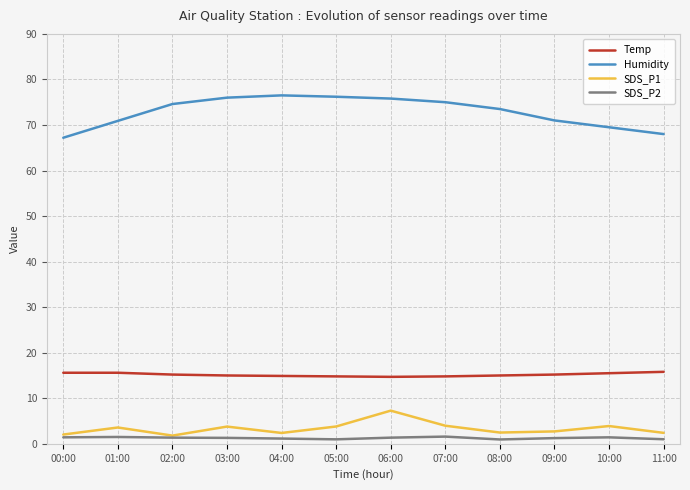

True or false: SDS_P2 and Humidity cross at least once.

False